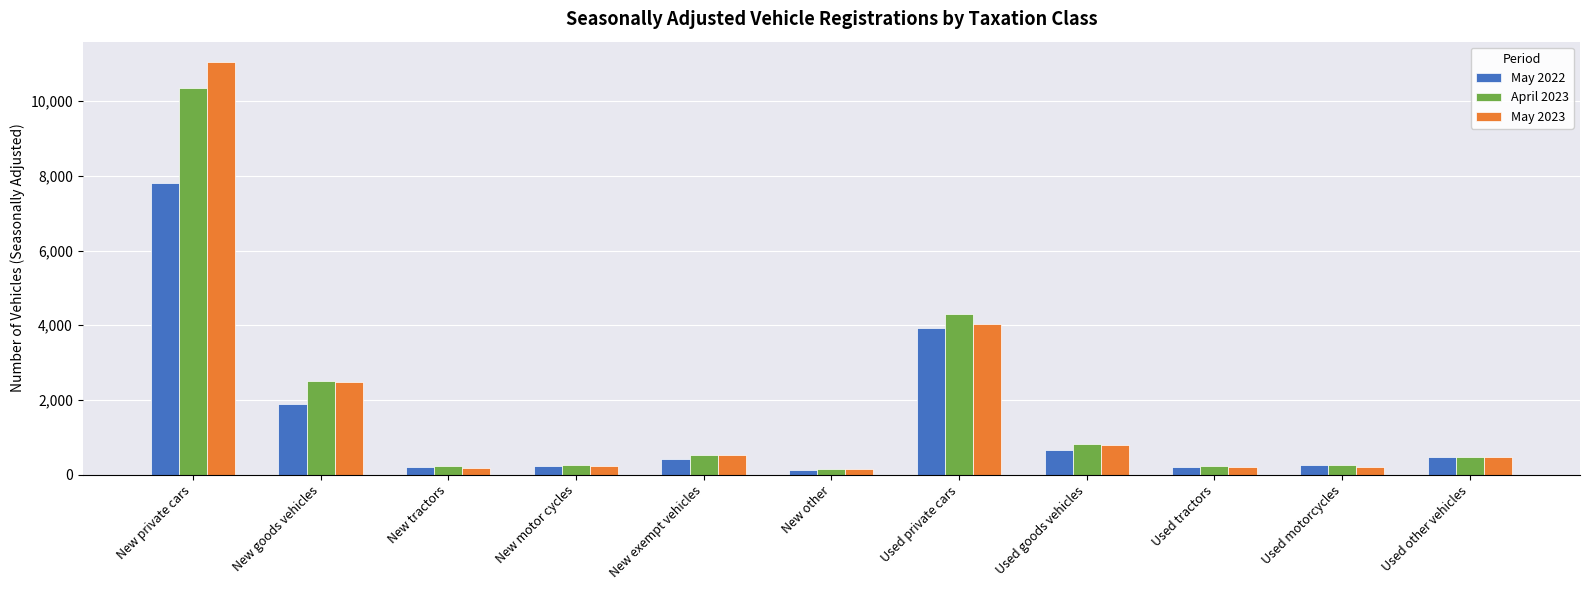

What is the label of the 7th bar from the left?

Used private cars